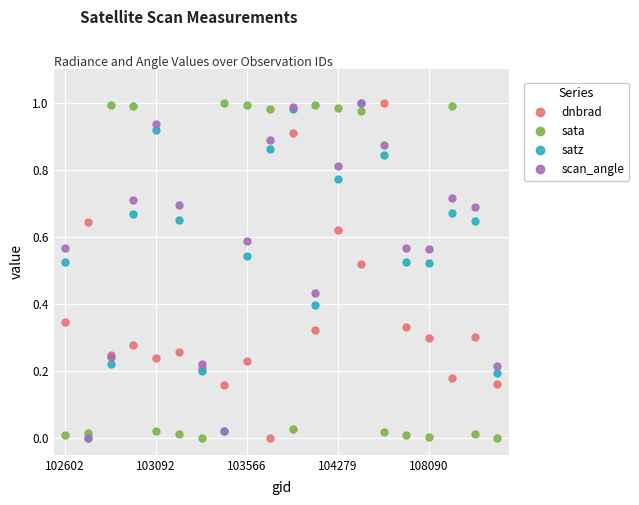

How many interior local valleys does the satz series have?

4